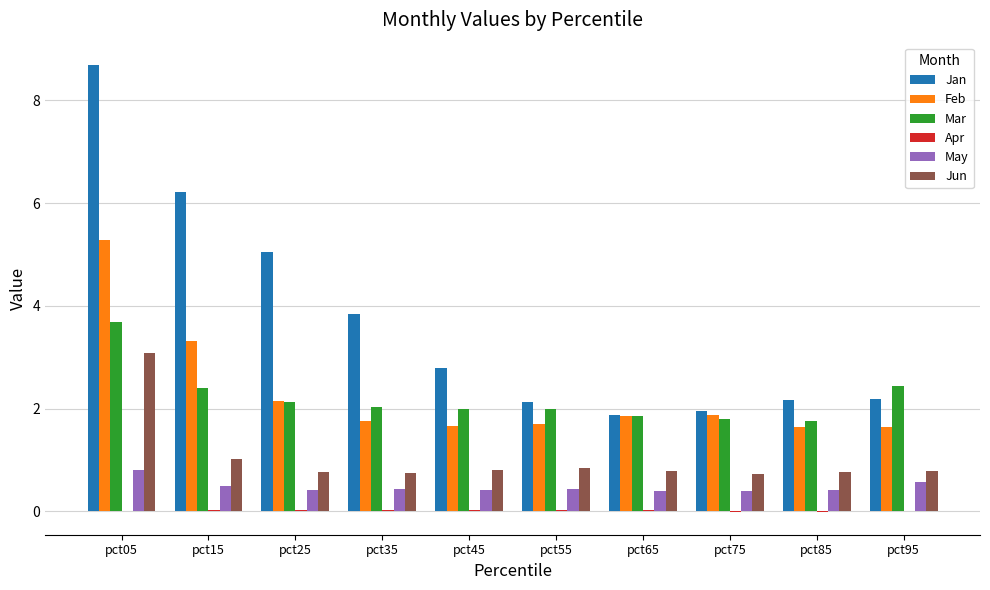

At which category is the sum across all series the highest?

pct05